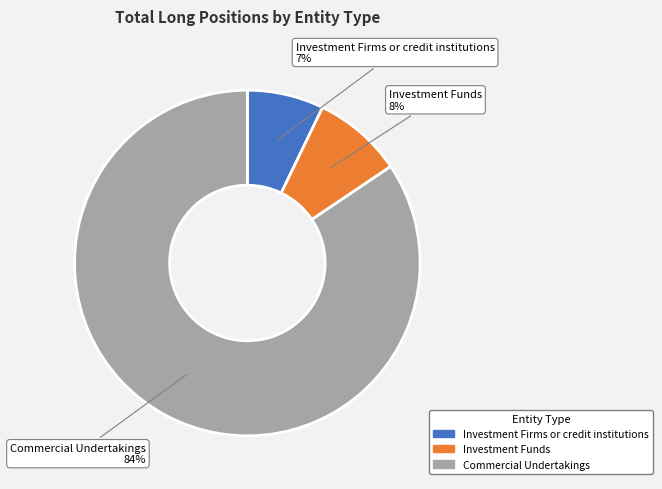

The Investment Funds slice represents 1% of the pie. True or false?

False